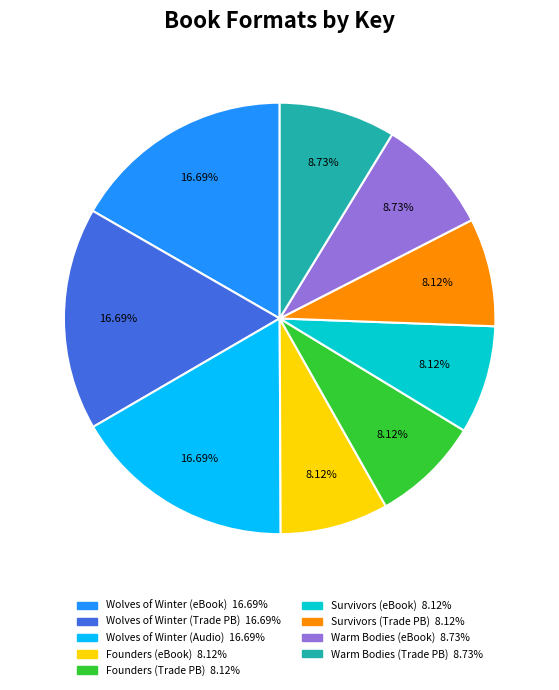

Is there a majority slice in this chart?

No